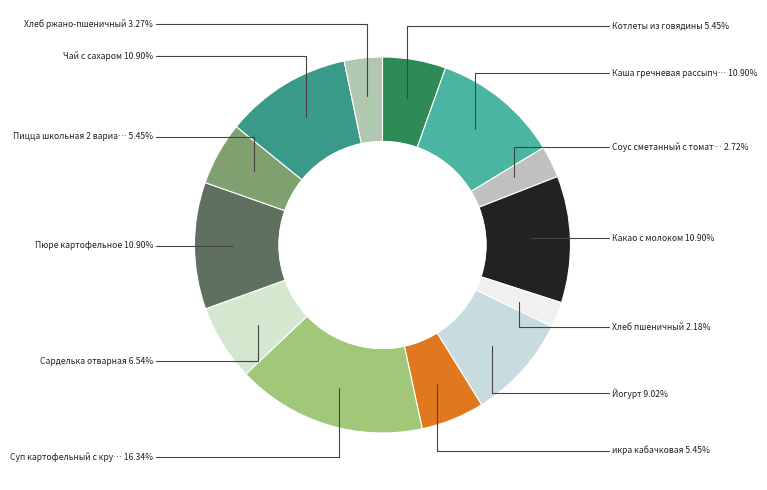

How many slices are in this pie chart?

13